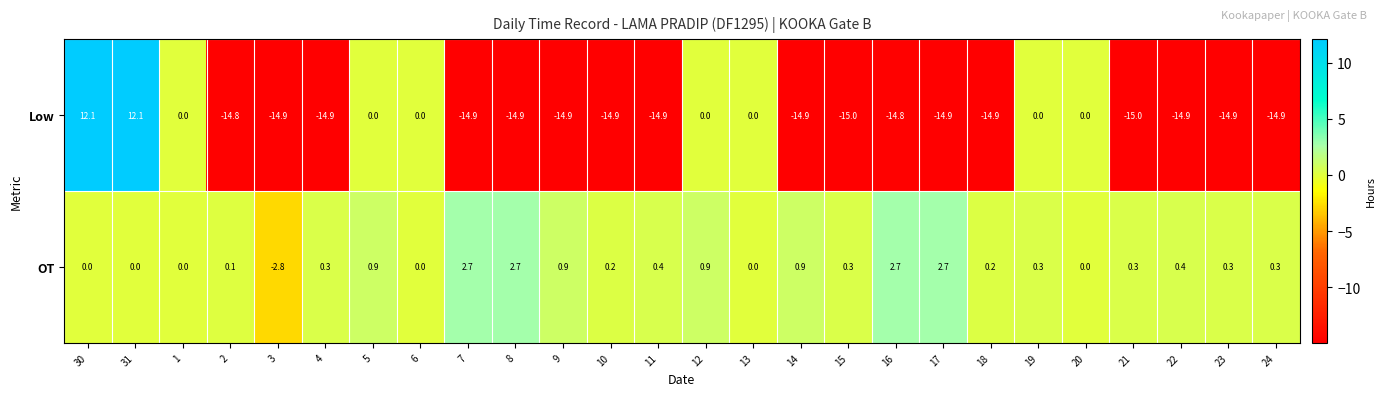

How many data points in Low are above -14?

9